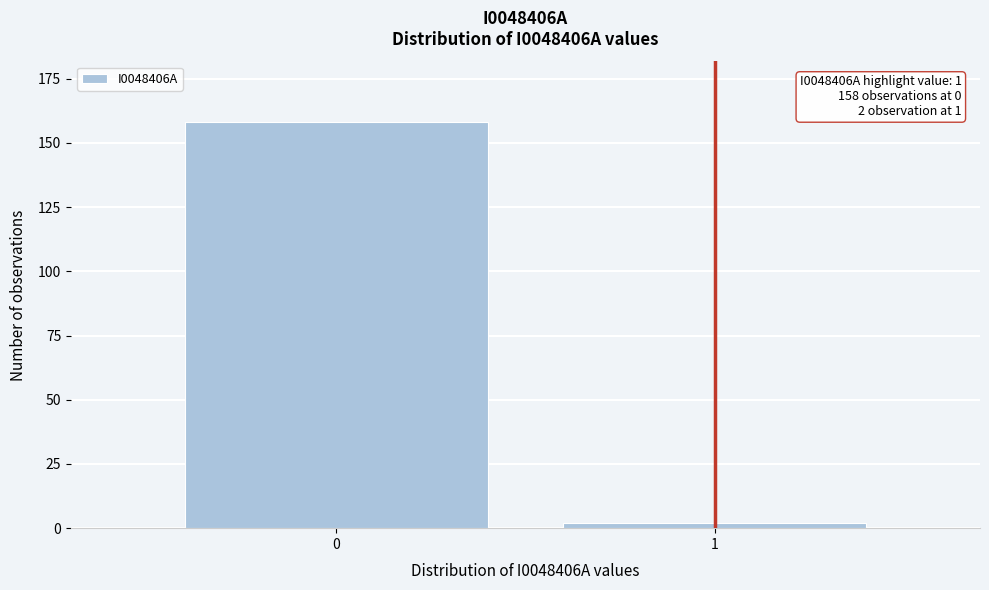

Reading left to right, transcribe all the data shown in this chart.

158	2